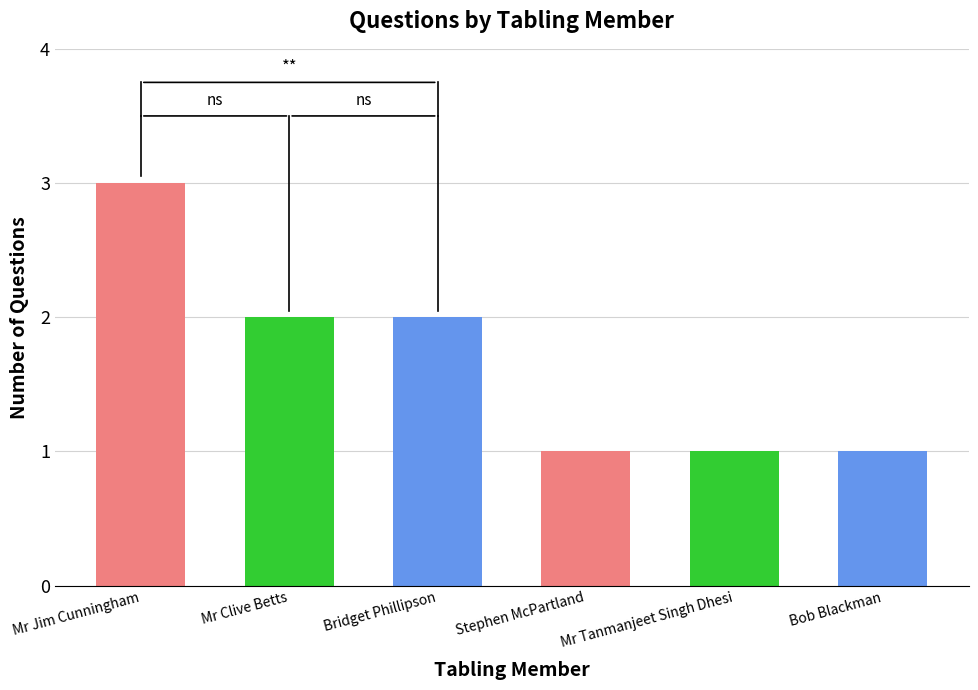

Where does the data first go above 2?

Mr Jim Cunningham